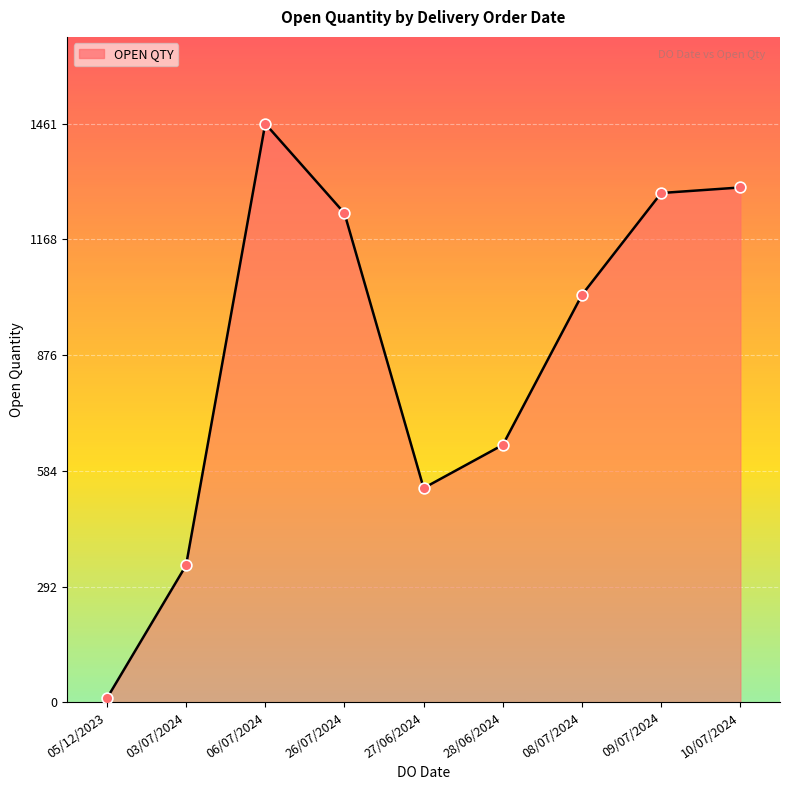

What is the change in value from 05/12/2023 to 10/07/2024?

+1290